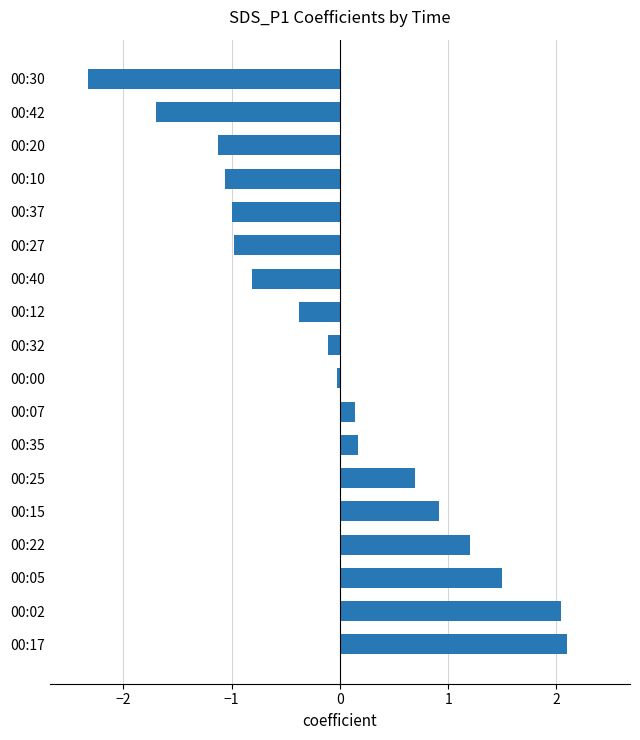

The chart shows a value of 0.7 at 00:05. True or false?

False